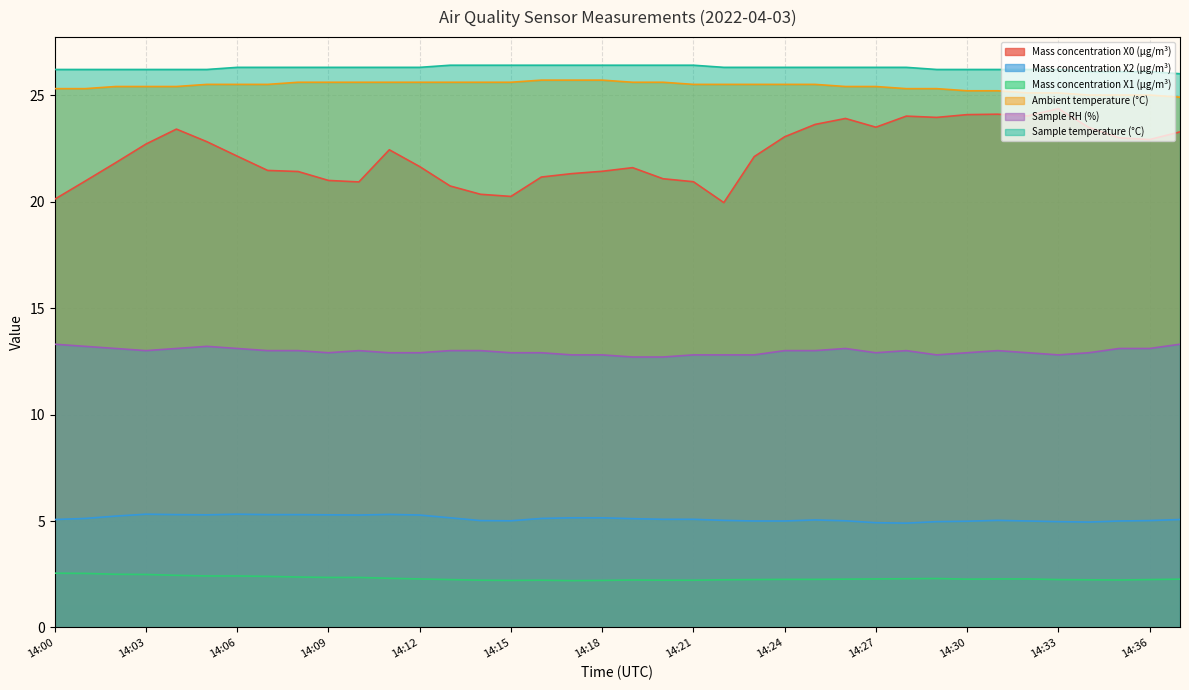

How many data points does each series have?

38